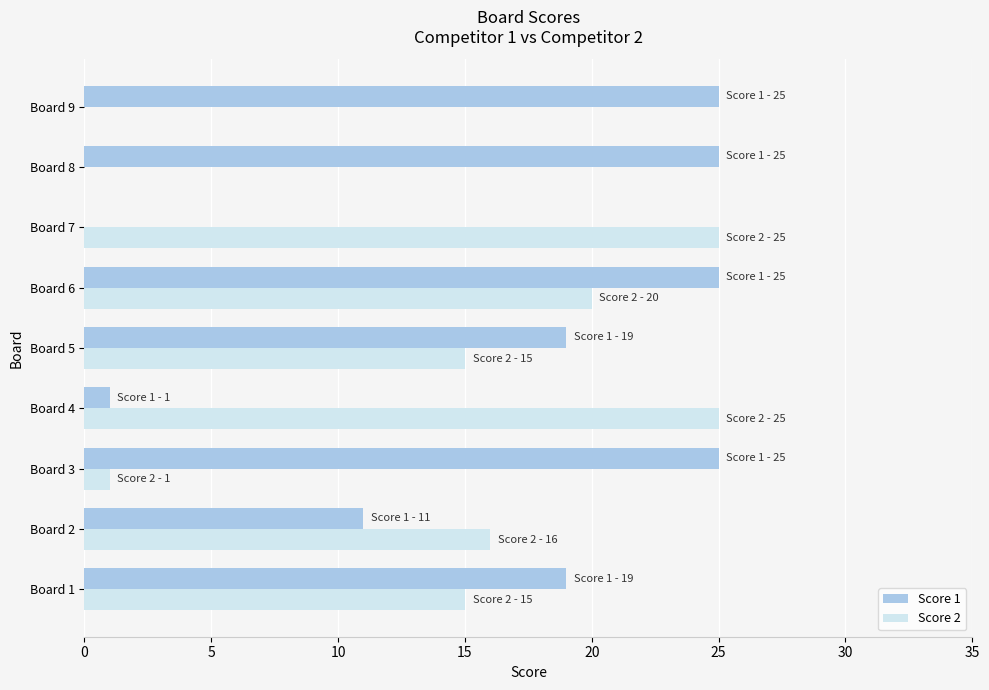

The Score 1 series shows 33 at Board 8. True or false?

False